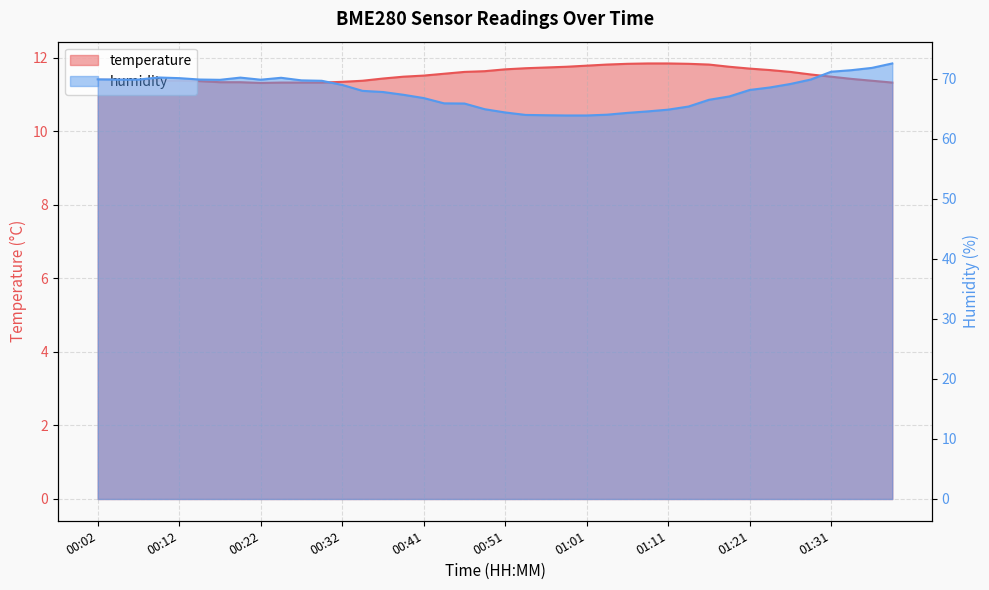

Does the chart have visible grid lines?

Yes